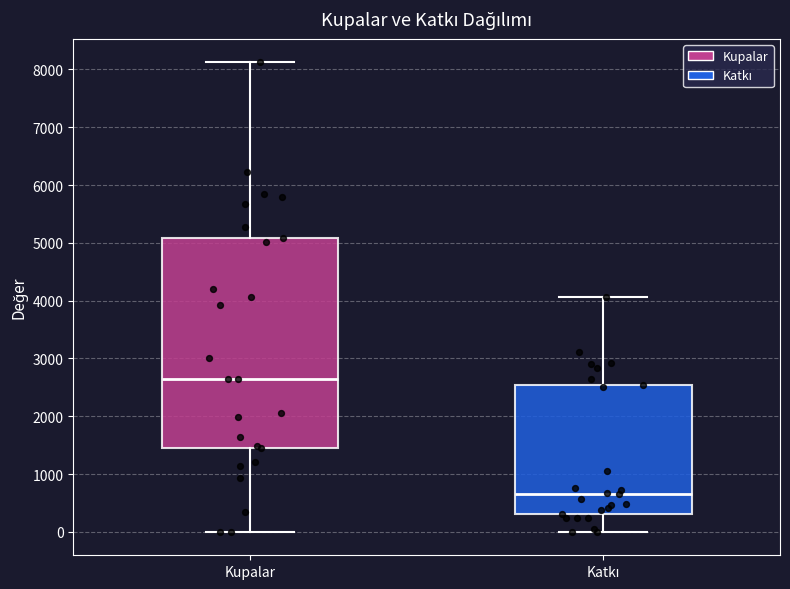

Where does the upper whisker of the box for Kupalar end on the y-axis? The values are not printed on the chart, so give them approximately, as read against the axis.

8100